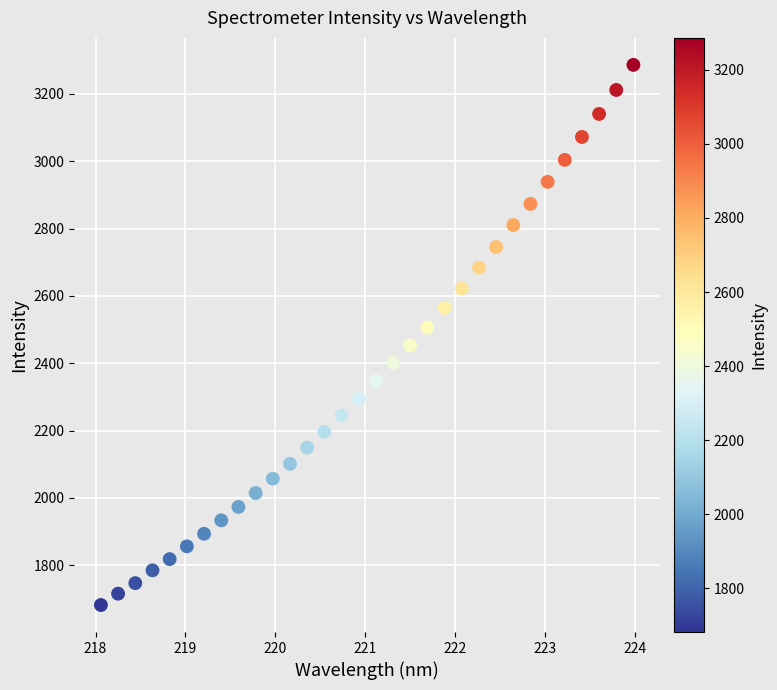

What is the range of X values (max minus min)?

5.9